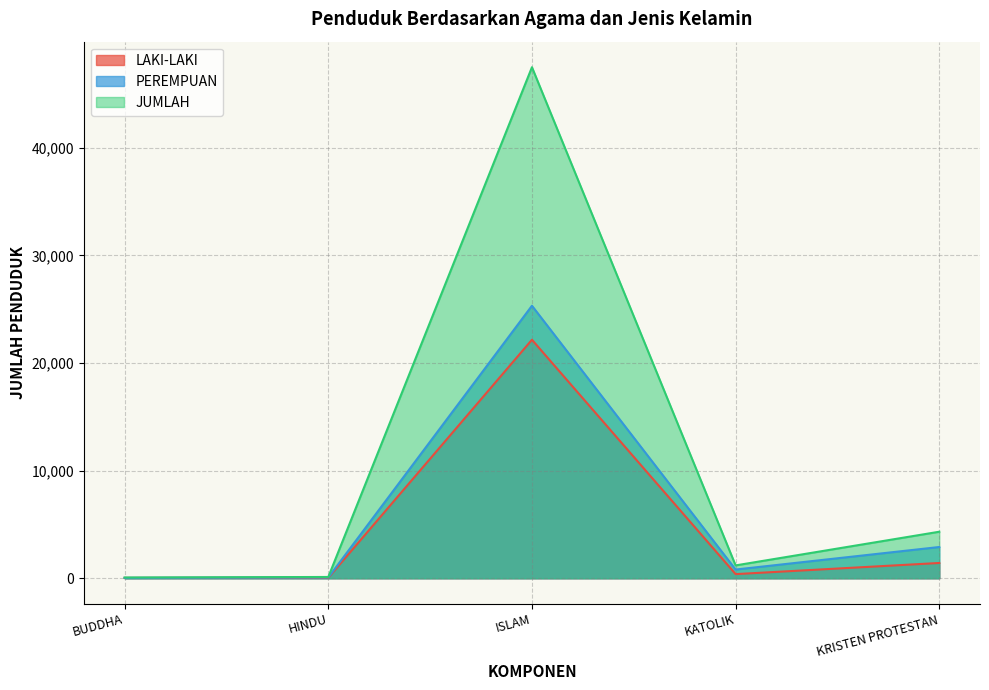

Reading left to right, transcribe all the data shown in this chart.

LAKI-LAKI: 34	46	22158	385	1420
PEREMPUAN: 34	74	25317	810	2903
JUMLAH: 68	120	47475	1195	4323